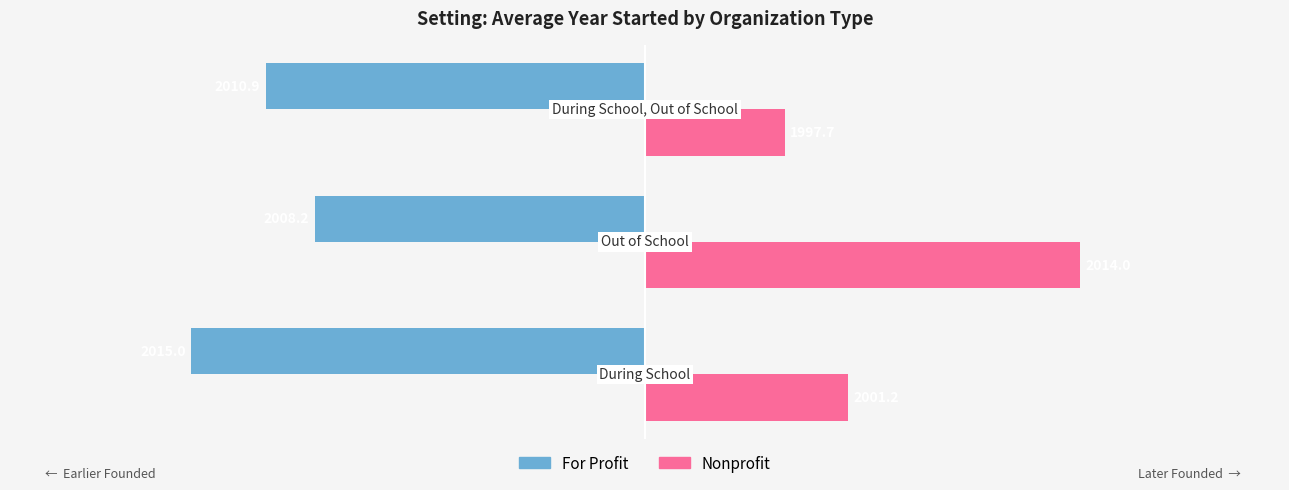

What are all the series names shown in the legend?

For Profit, Nonprofit